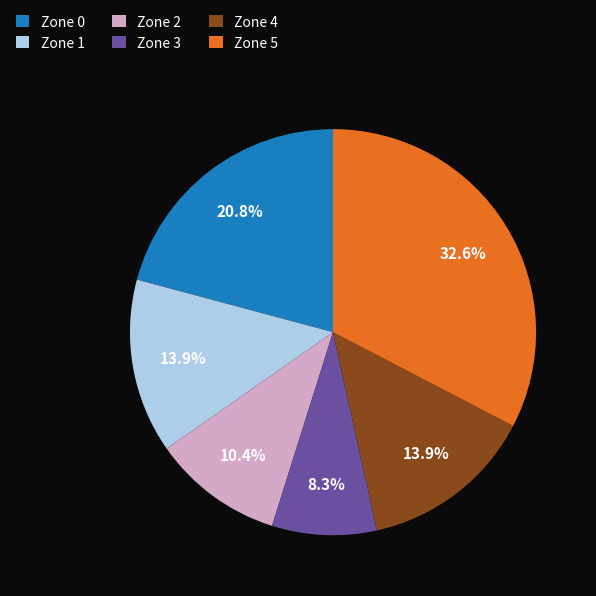

To the nearest percent, what is the difference between the Zone 5 and Zone 2 slice percentages?

22%